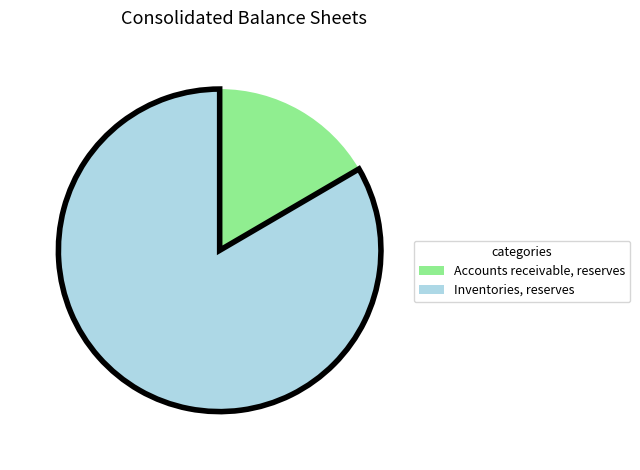

How many slices are in this pie chart?

2